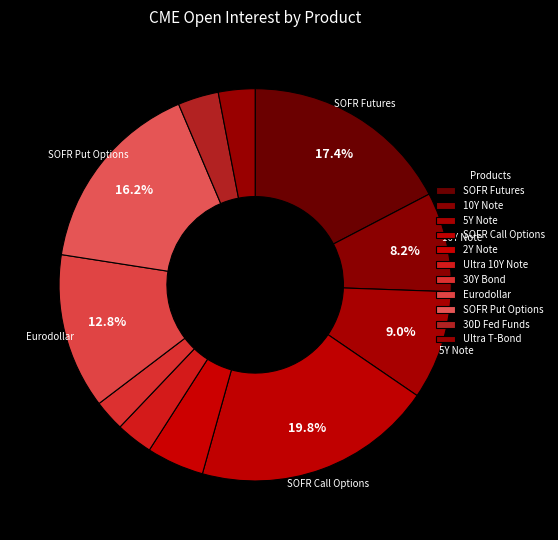

How many slices are in this pie chart?

11